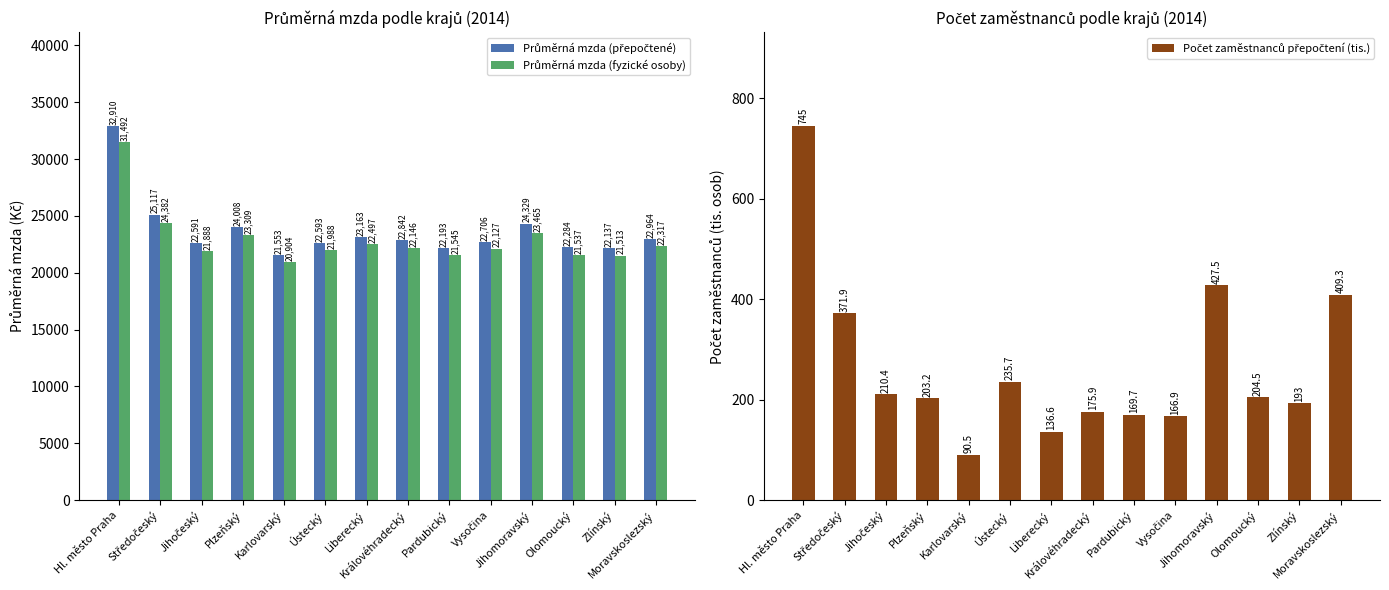

The value of Průměrná mzda (fyzické osoby) at Karlovarský is 20904.0. True or false?

True